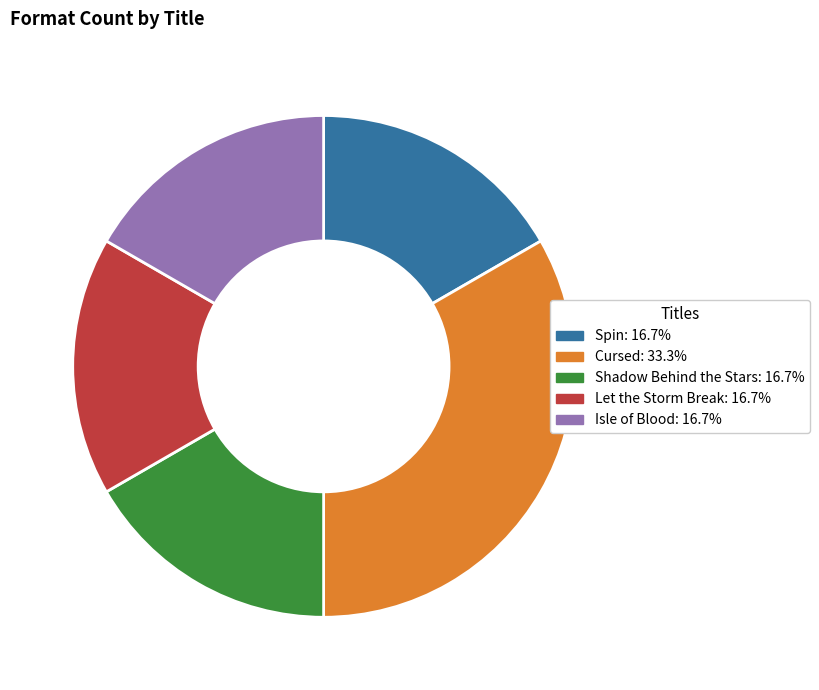

How many slices are in this pie chart?

5